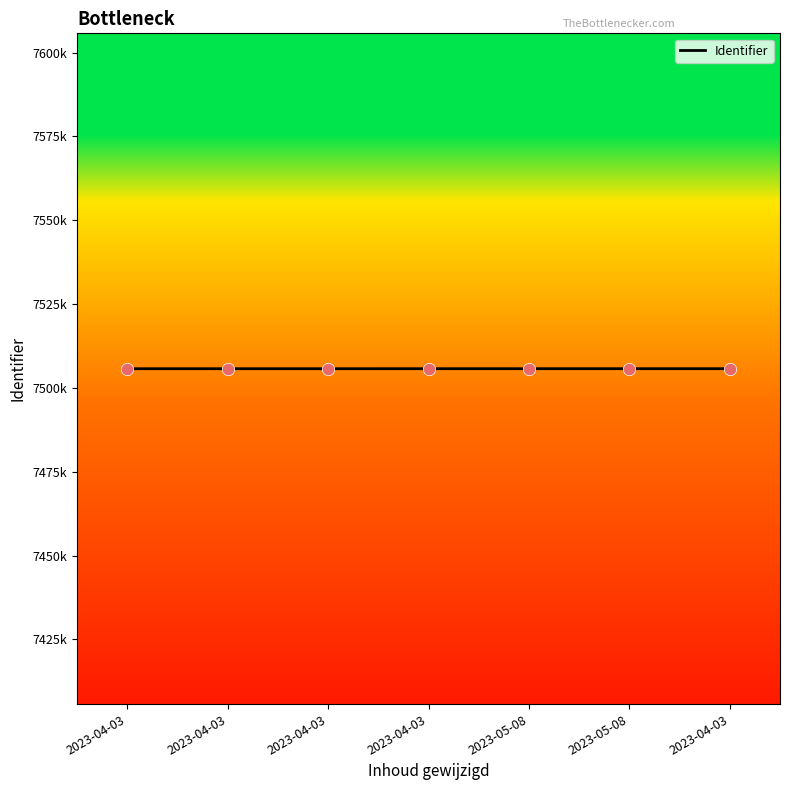

Is this an area chart (filled region under the line)?

No